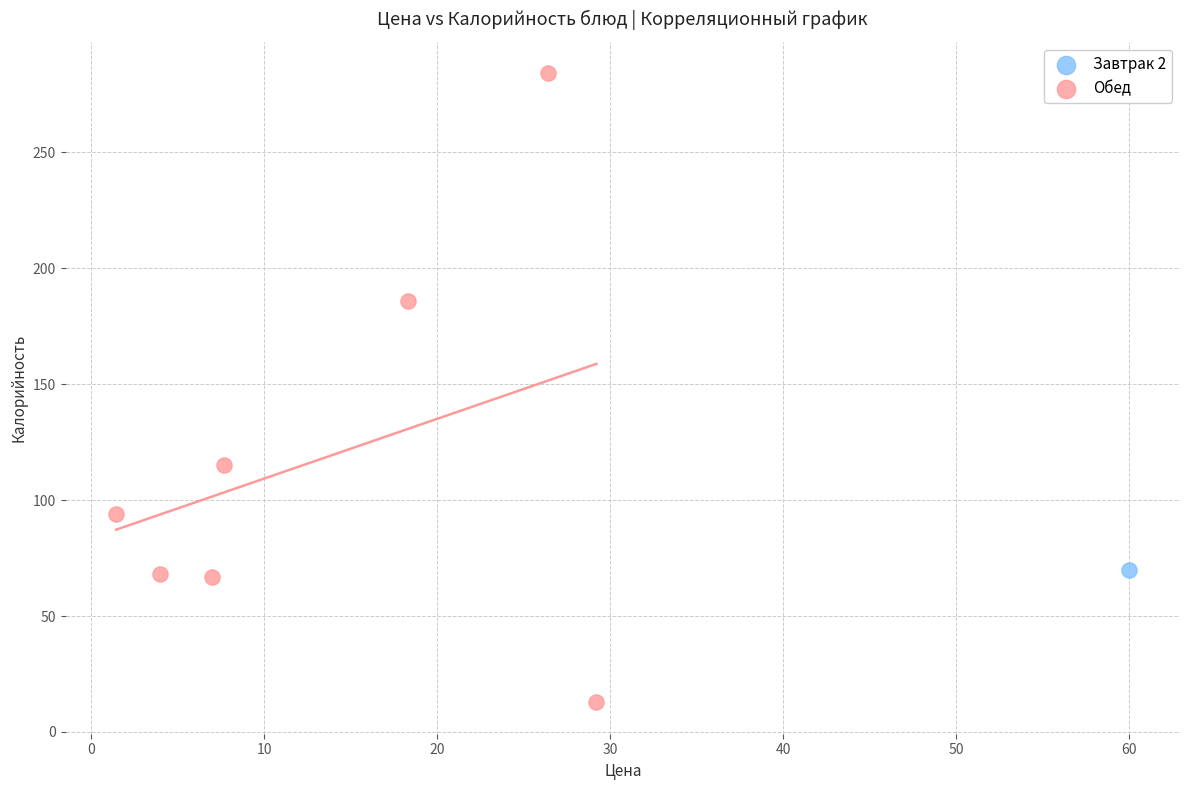

What are all the series names shown in the legend?

Завтрак 2, Обед